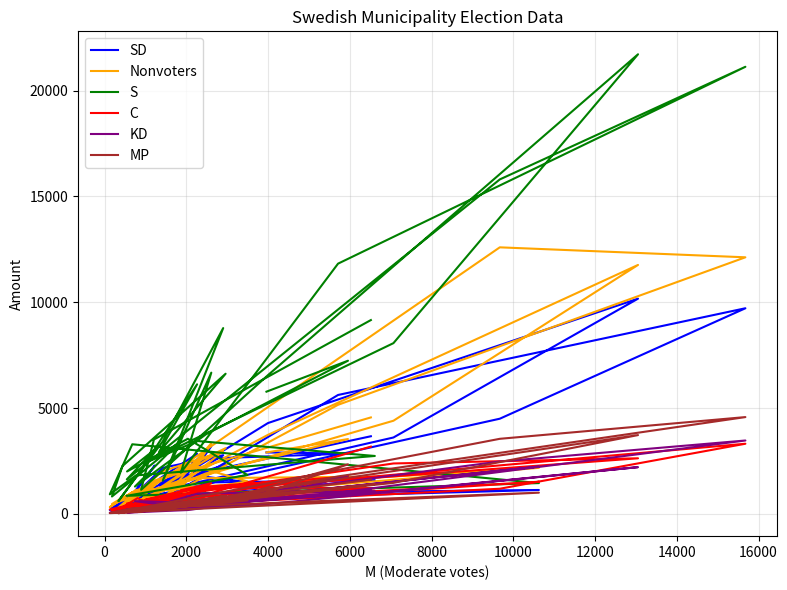

What are all the series names shown in the legend?

SD, Nonvoters, S, C, KD, MP